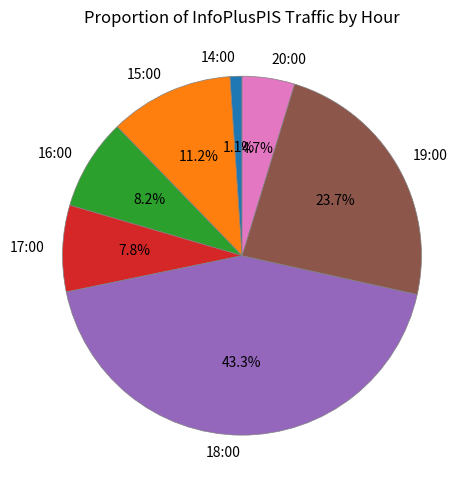

Which category has the biggest portion of the pie?

18:00